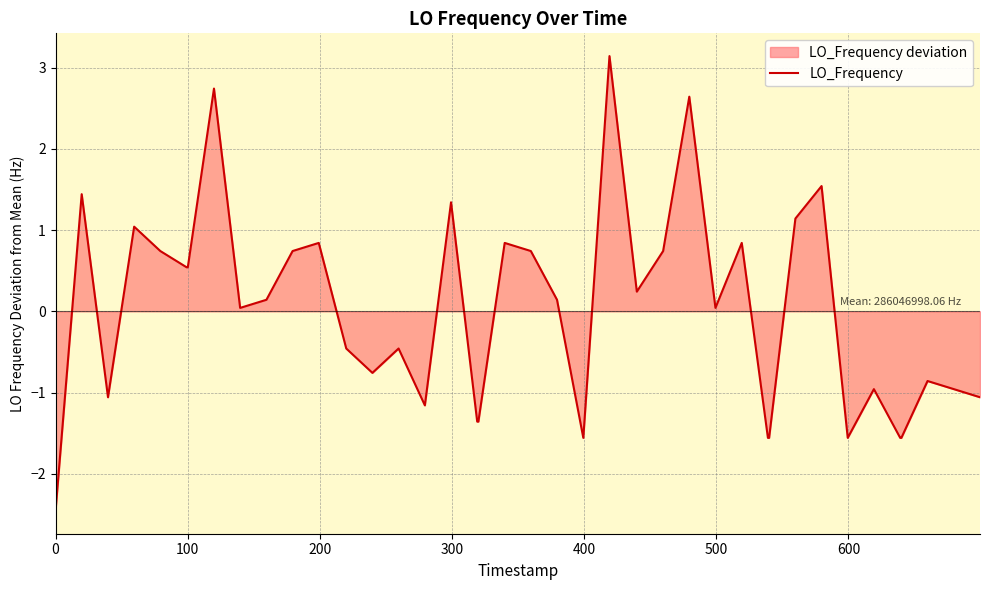

What is the minimum value shown in the chart?

-2.5